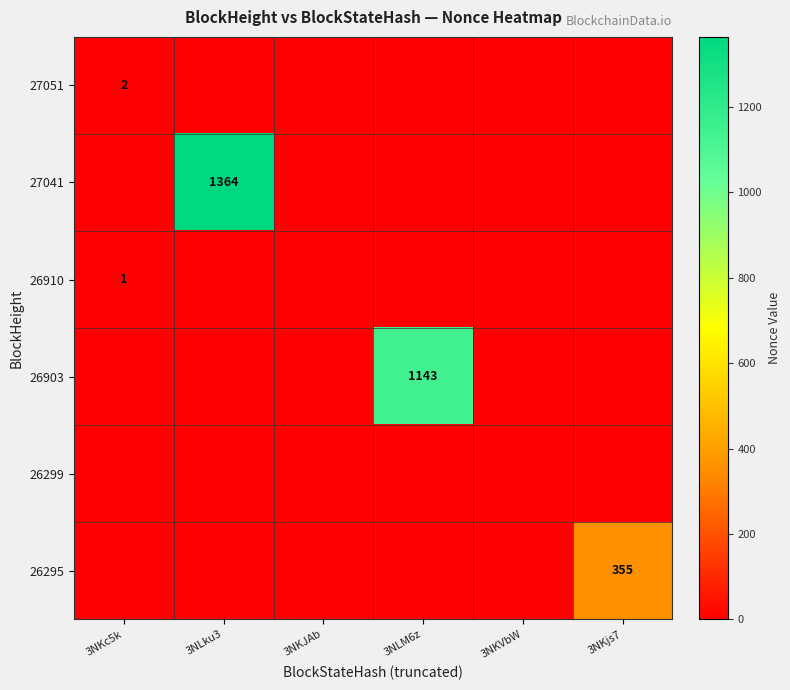

True or false: 26910 has a value of 0 at 3NKc5k.

False